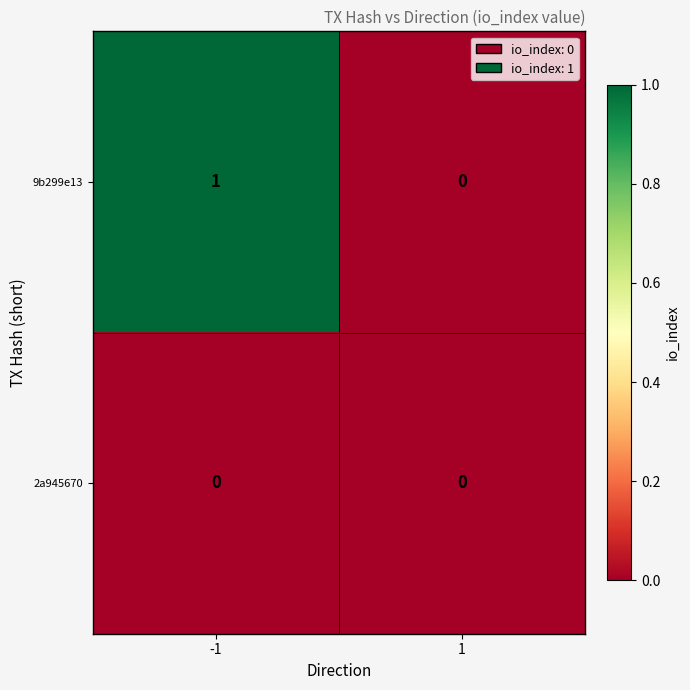

How many categories are shown in the chart?

2